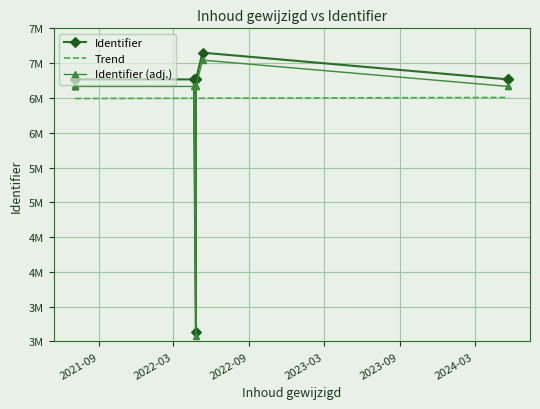

Is it true that the value at 2022-05-11 is 10737649?

False